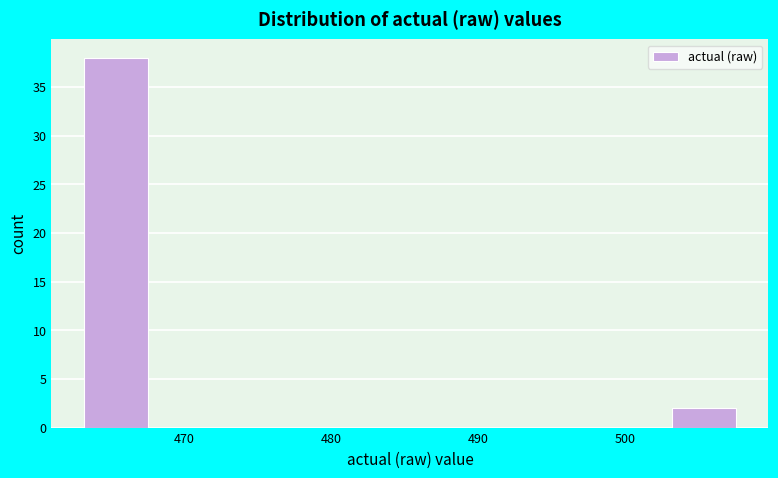

What is the height of the bar covering 503 to 508 on the x-axis? Neither the bar edges nor the heights are printed on the chart, so give them approximately, as read against the axes.

2